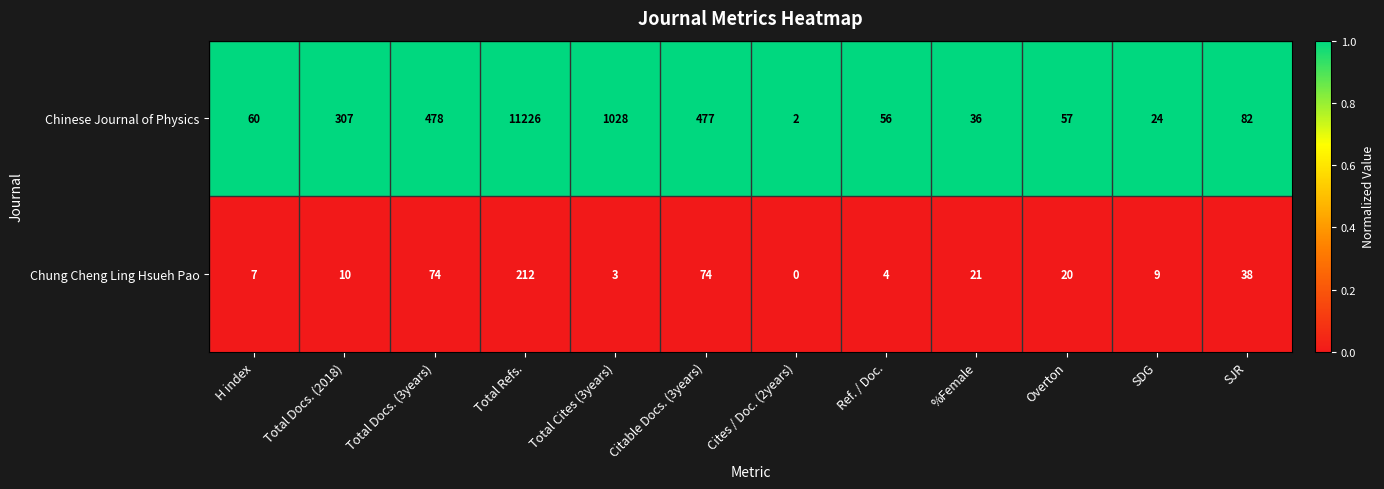

Reading left to right, transcribe all the data shown in this chart.

Chinese Journal of Physics: H index=60	Total Docs. (2018)=307	Total Docs. (3years)=478	Total Refs.=11226	Total Cites (3years)=1028	Citable Docs. (3years)=477	Cites / Doc. (2years)=2	Ref. / Doc.=56	%Female=36	Overton=57	SDG=24	SJR=82
Chung Cheng Ling Hsueh Pao: H index=7	Total Docs. (2018)=10	Total Docs. (3years)=74	Total Refs.=212	Total Cites (3years)=3	Citable Docs. (3years)=74	Cites / Doc. (2years)=0	Ref. / Doc.=4	%Female=21	Overton=20	SDG=9	SJR=38